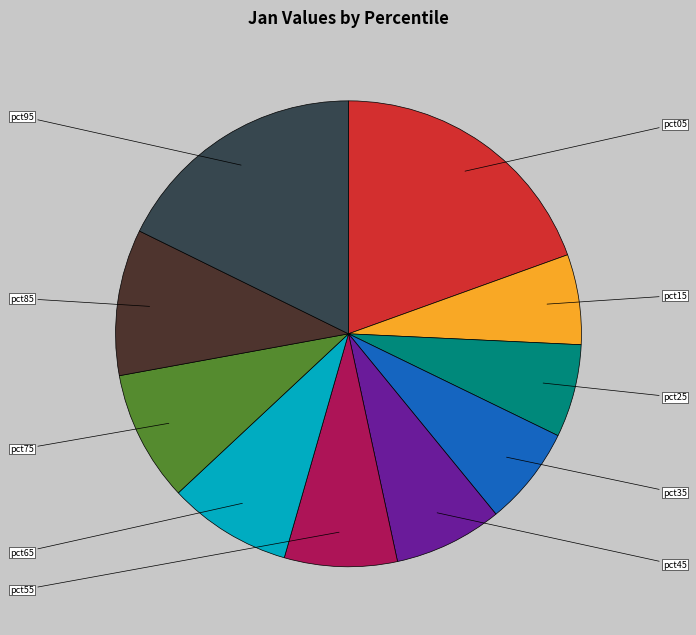

Is it true that pct05 is 34% of the pie?

False